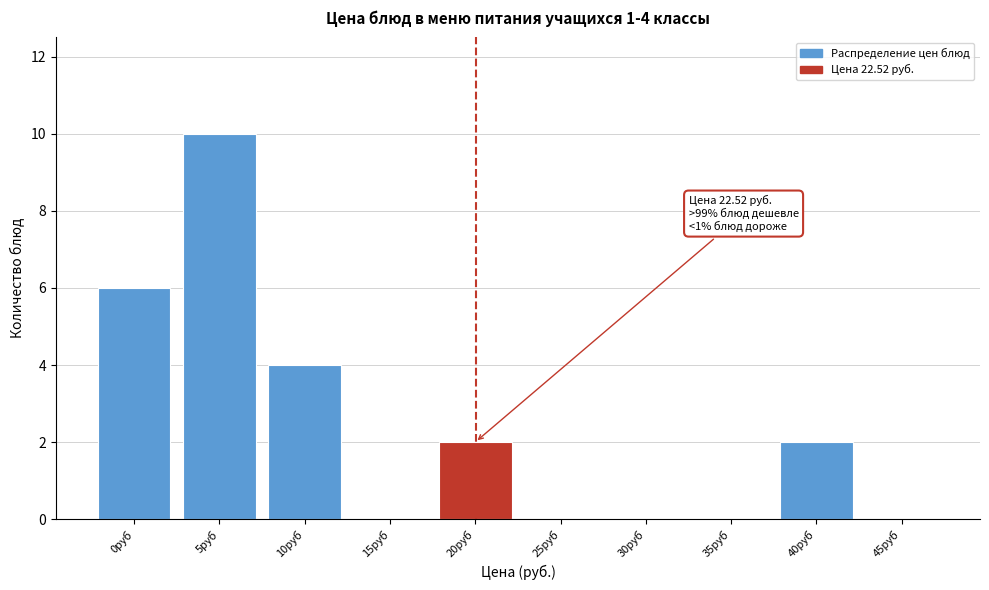

Reading left to right, what are all the values shown in this chart?

0руб=6	5руб=10	10руб=4	15руб=0	20руб=2	25руб=0	30руб=0	35руб=0	40руб=2	45руб=0